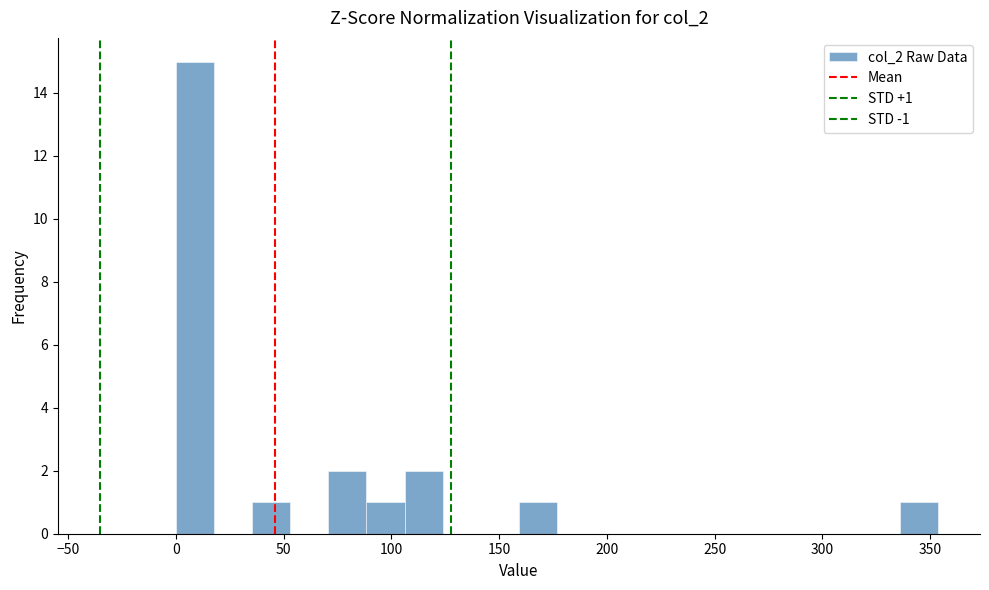

Read against the x-axis, roughly where is the centre of the tallest bar?

10